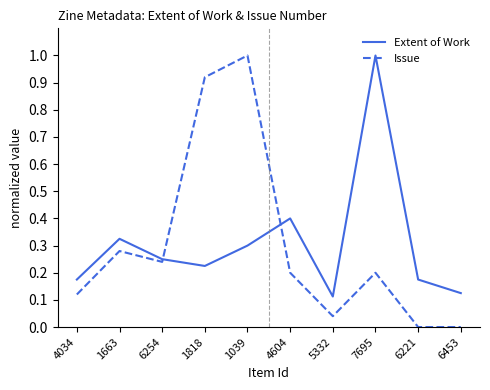

How many distinct data groups are displayed?

2